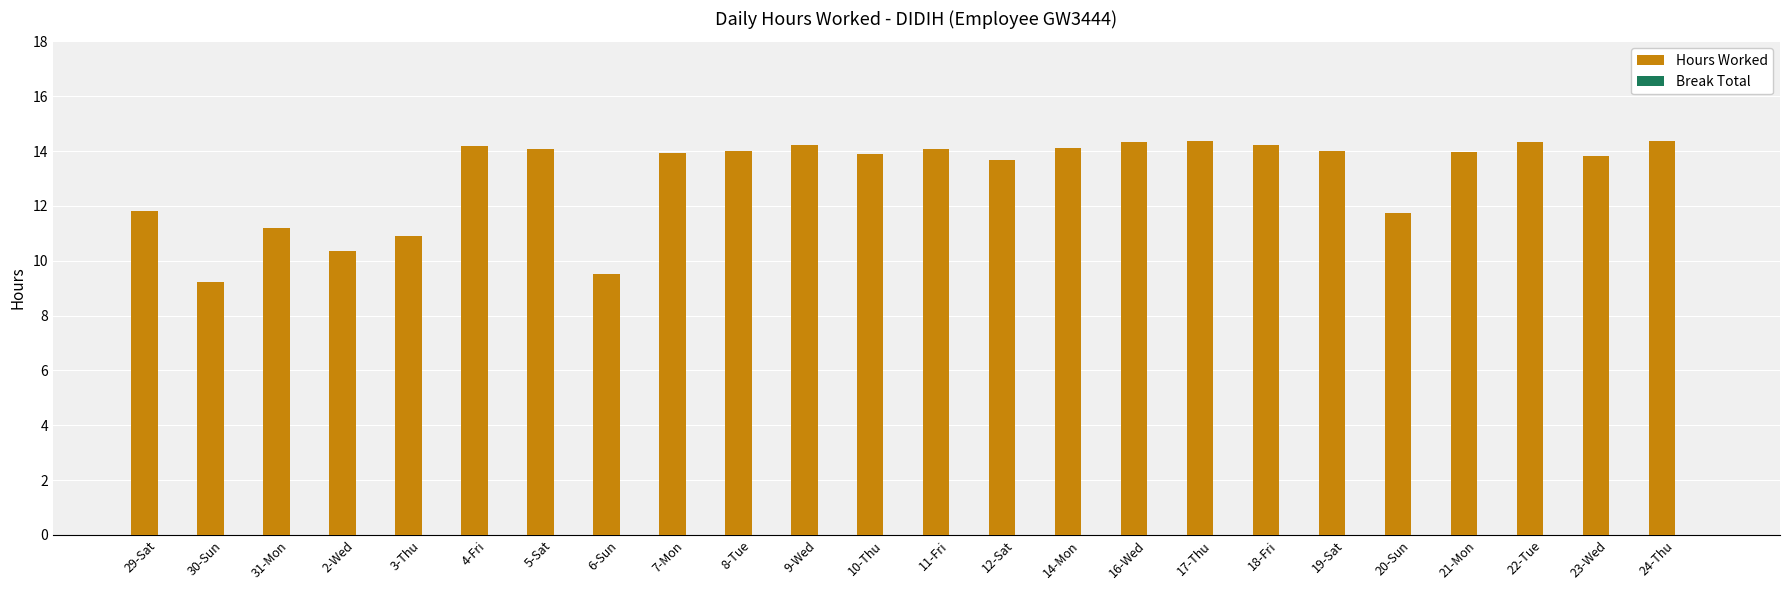

Are the bars grouped side by side (vs. stacked)?

No